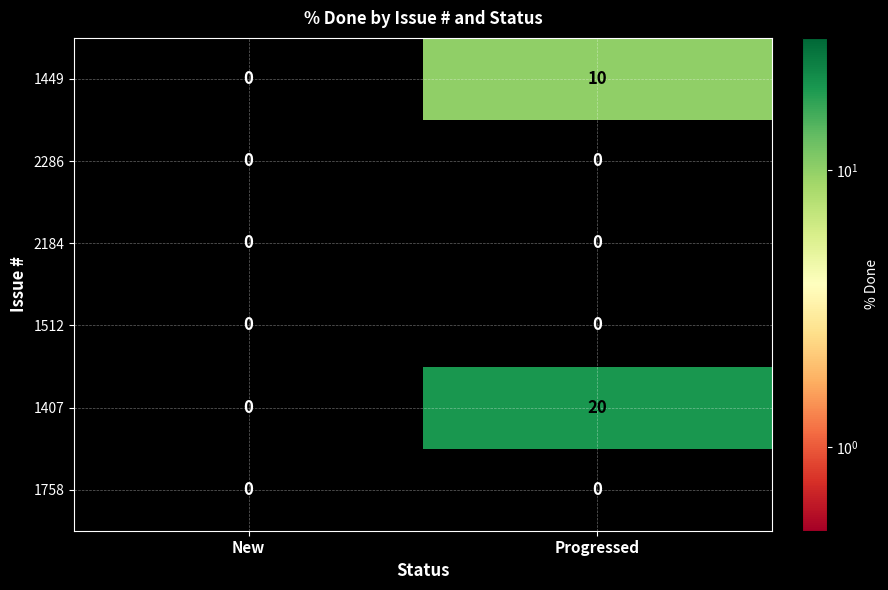

Reading right to left, list all the values displayed in this chart.

1449: Progressed=10	New=0
2286: Progressed=0	New=0
2184: Progressed=0	New=0
1512: Progressed=0	New=0
1407: Progressed=20	New=0
1758: Progressed=0	New=0